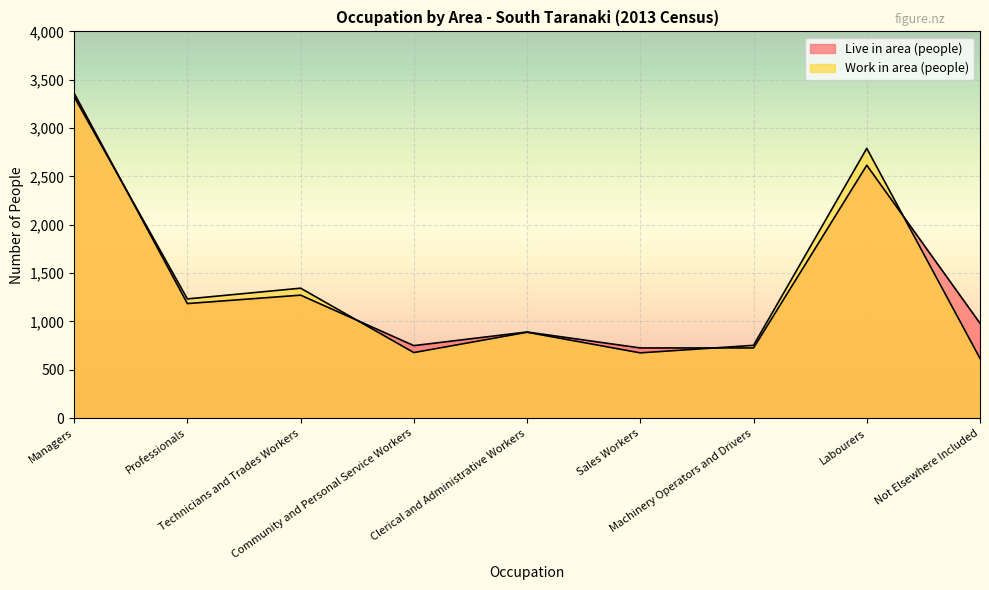

List the series in order of their overall mean, lowest first.

Work in area (people), Live in area (people)